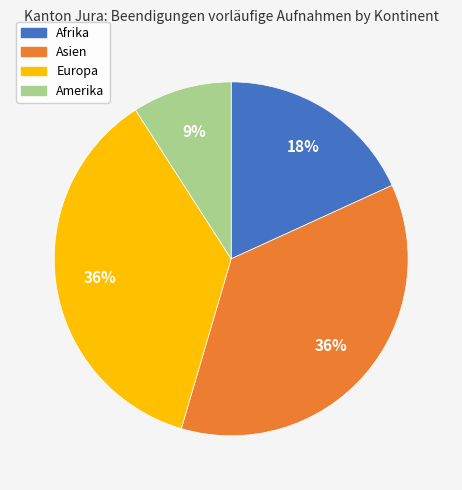

Do Amerika and Afrika together represent more than half of the pie?

No